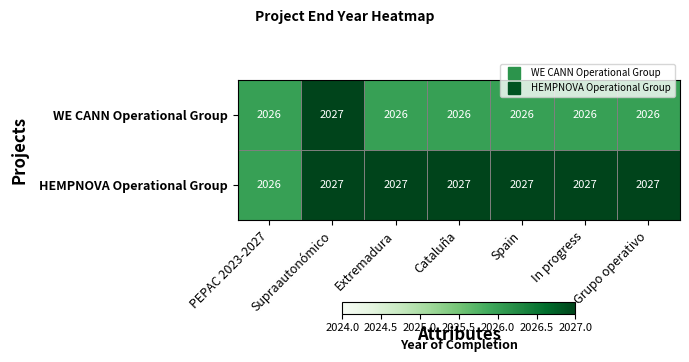

List the series in order of their overall mean, lowest first.

WE CANN Operational Group, HEMPNOVA Operational Group